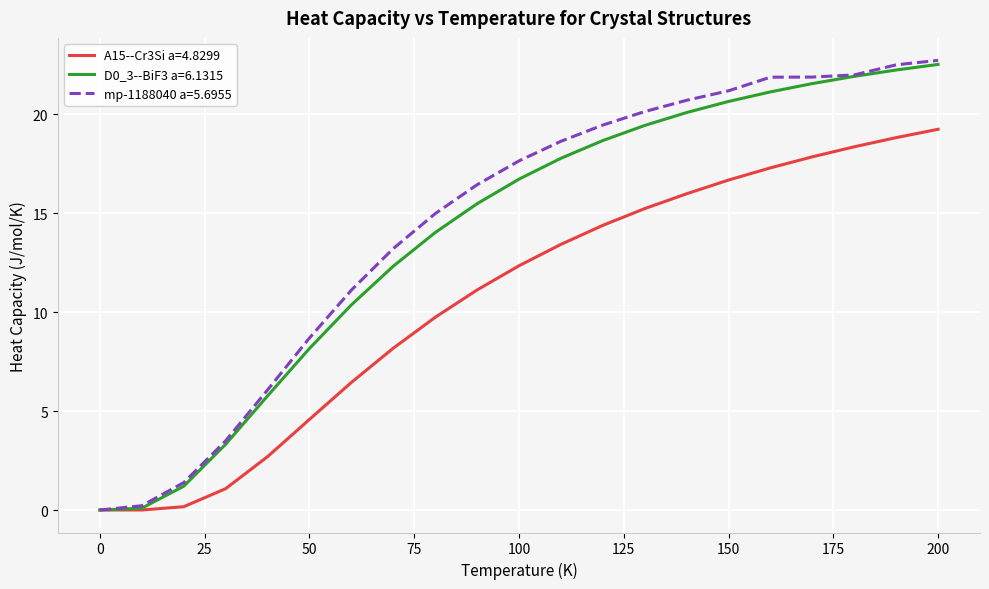

What is the highest value of the mp-1188040 a=5.6955 series?

22.7